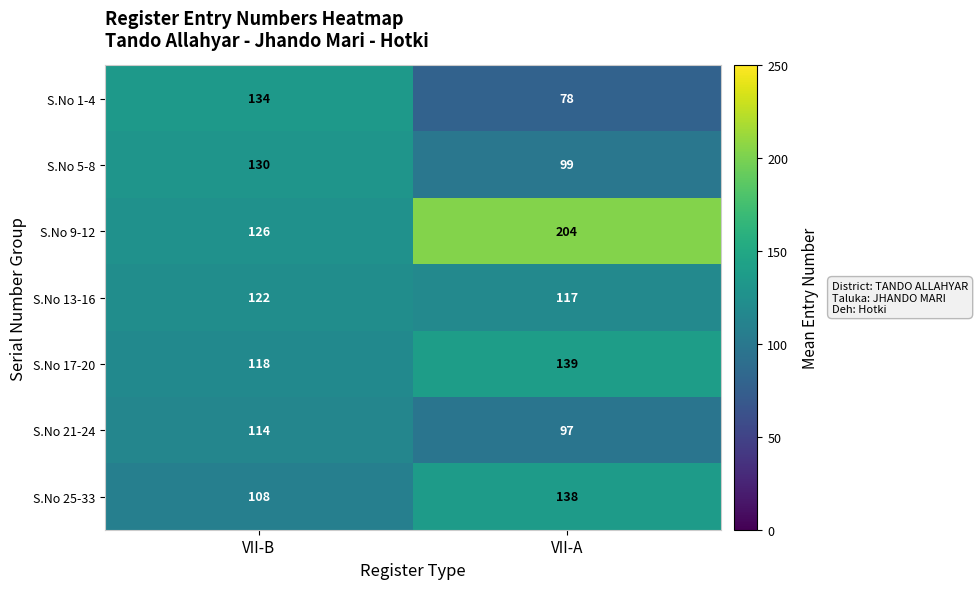

Is it true that S.No 9-12 equals 183 at VII-B?

False